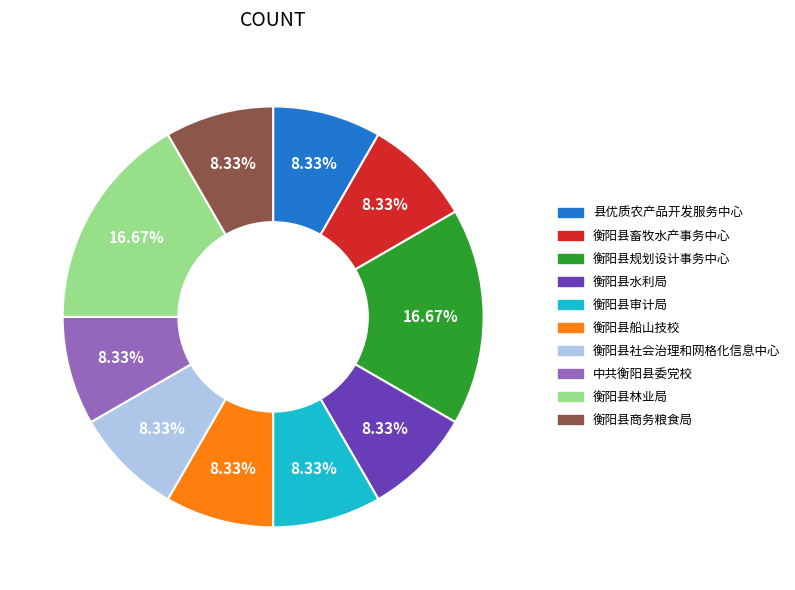

How many segments does this pie chart have?

10